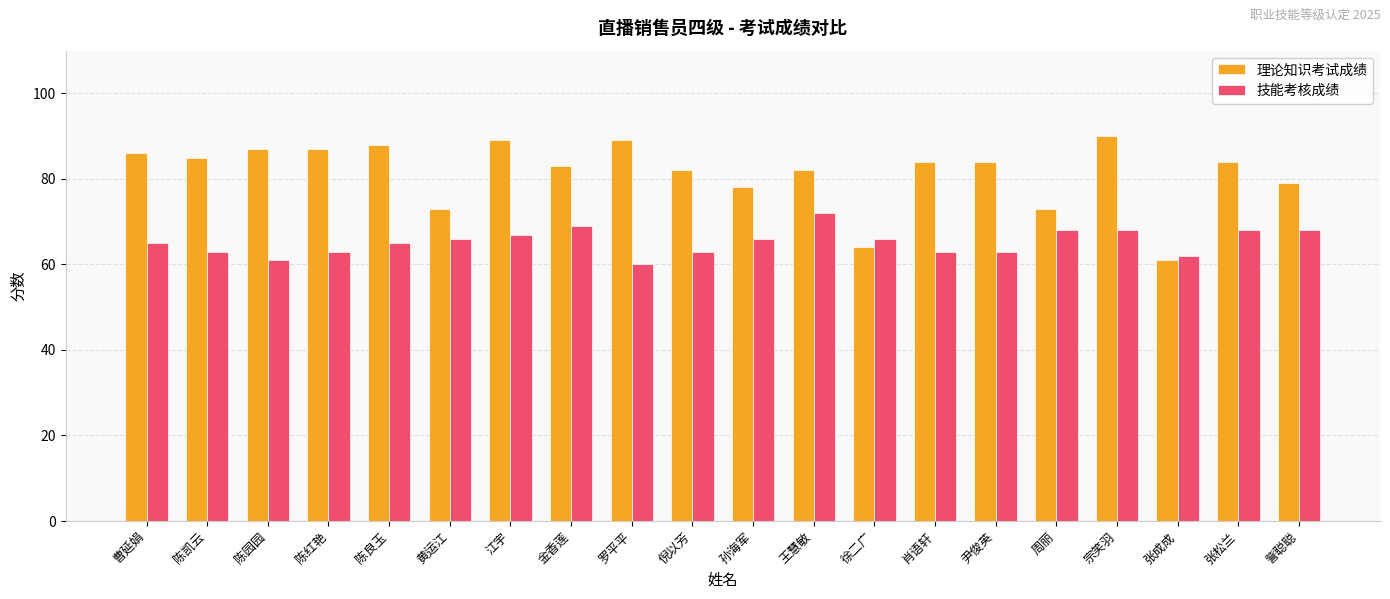

Which series has the largest total across all categories?

理论知识考试成绩